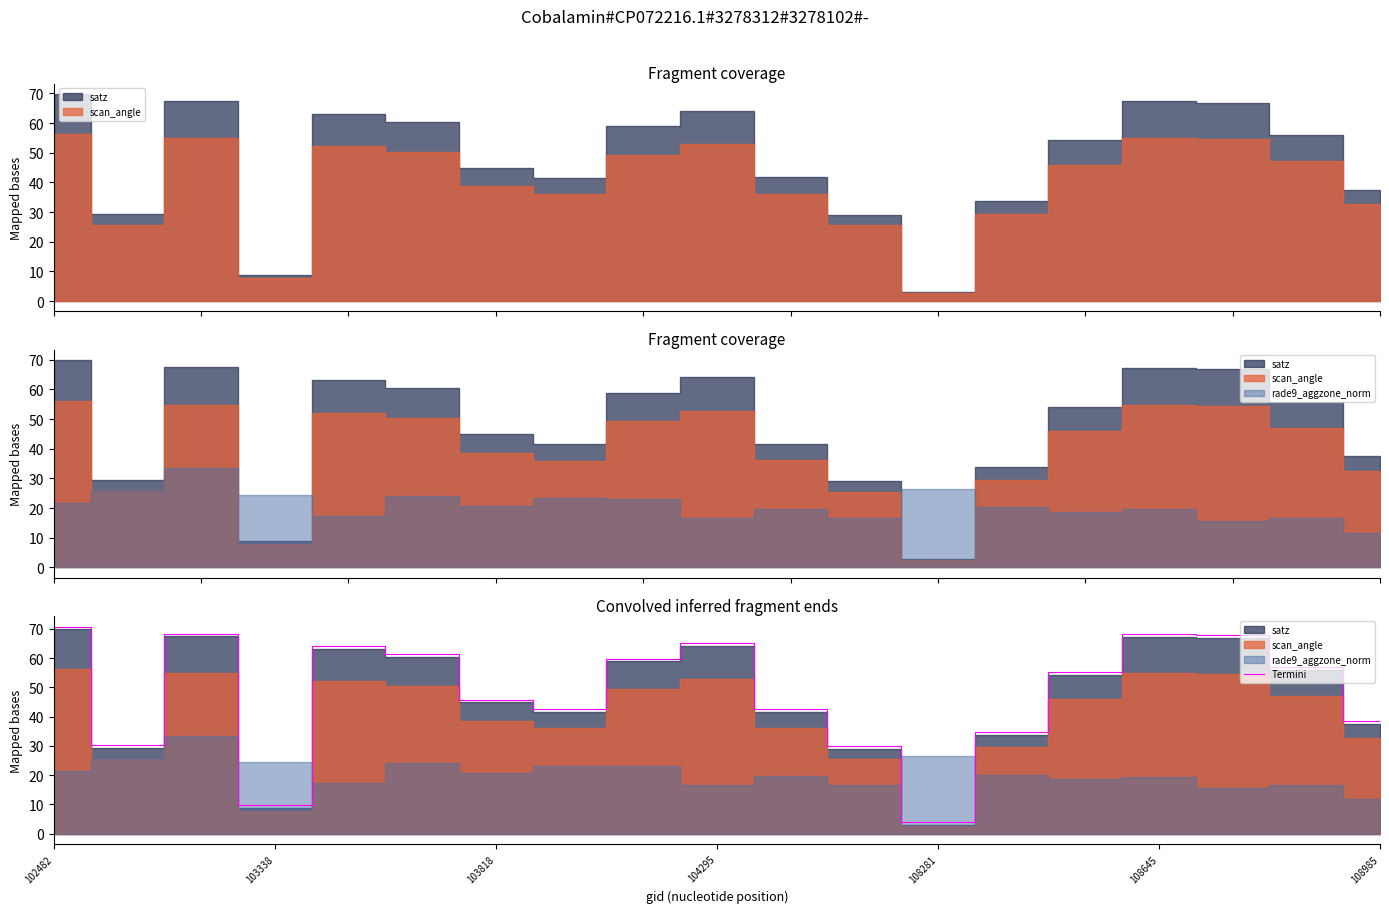

Is it true that Termini equals 38.4 at 108985?

True